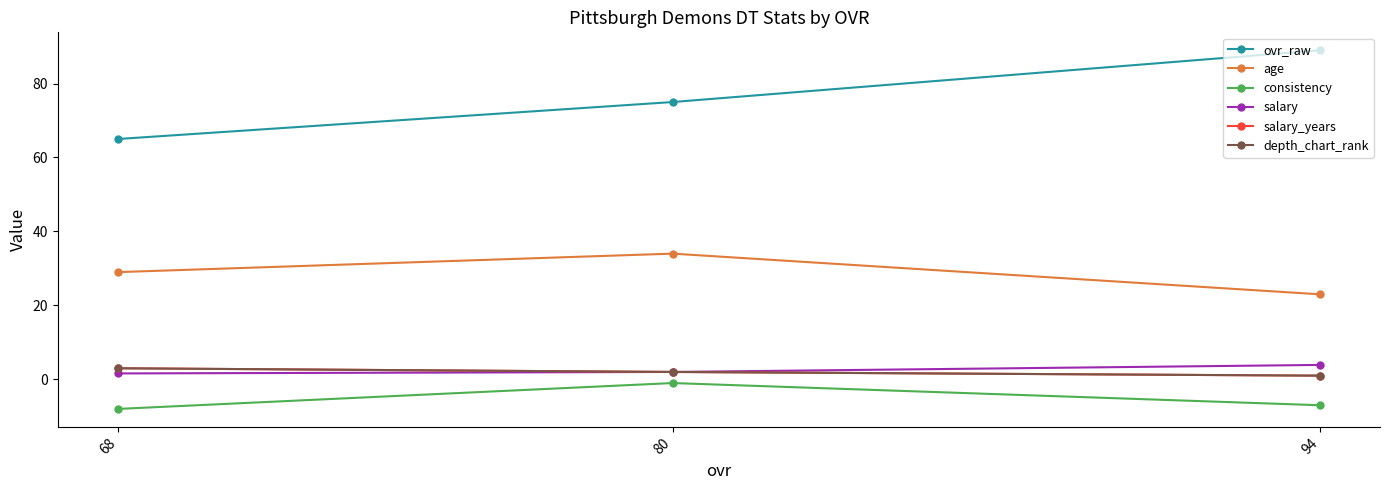

Is the value of depth_chart_rank at 80 greater than the value of ovr_raw at 68?

No